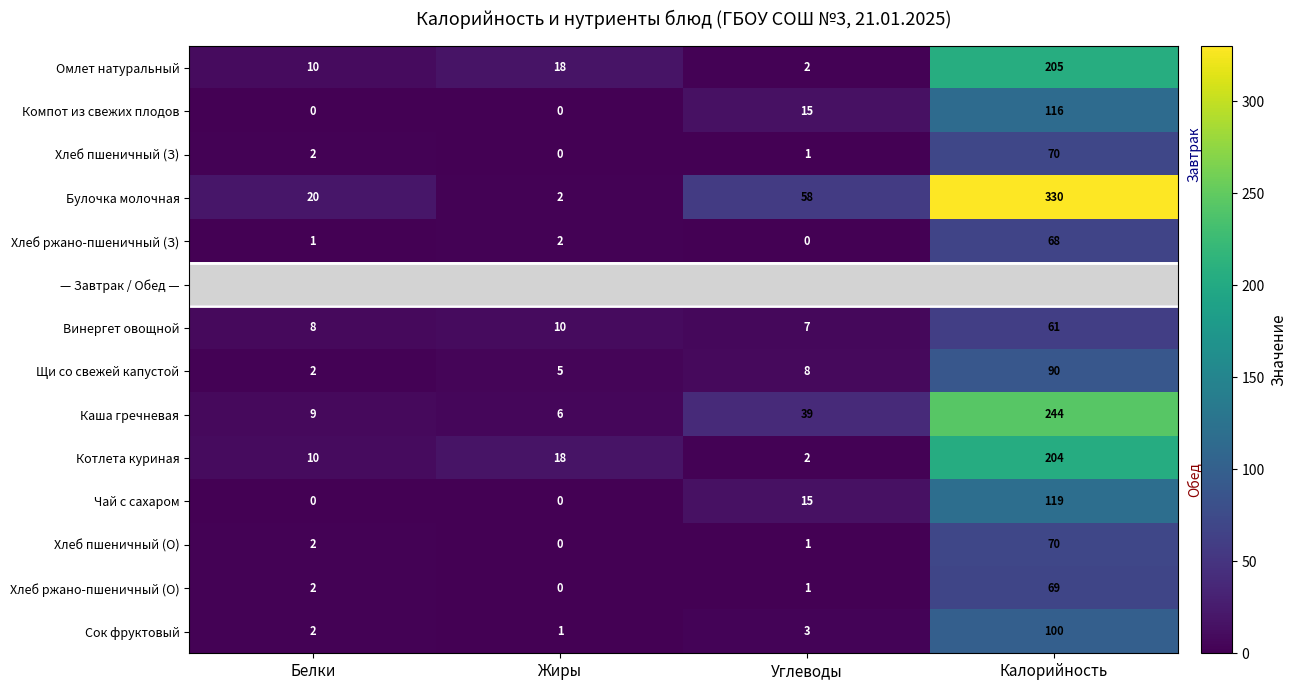

Is it true that Сок фруктовый equals 3 at Углеводы?

True